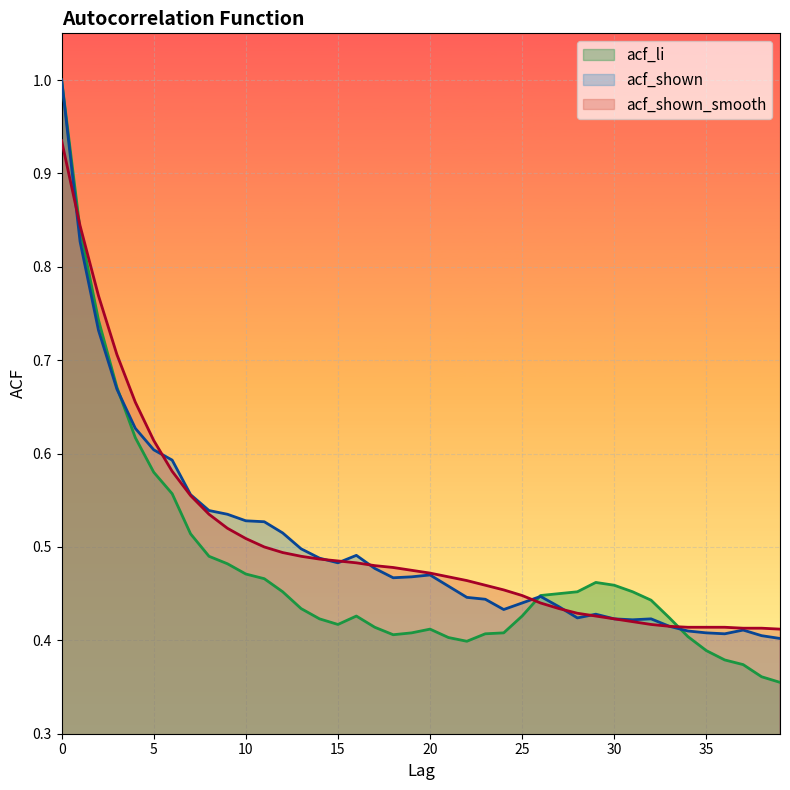

How many data points does each series have?

40